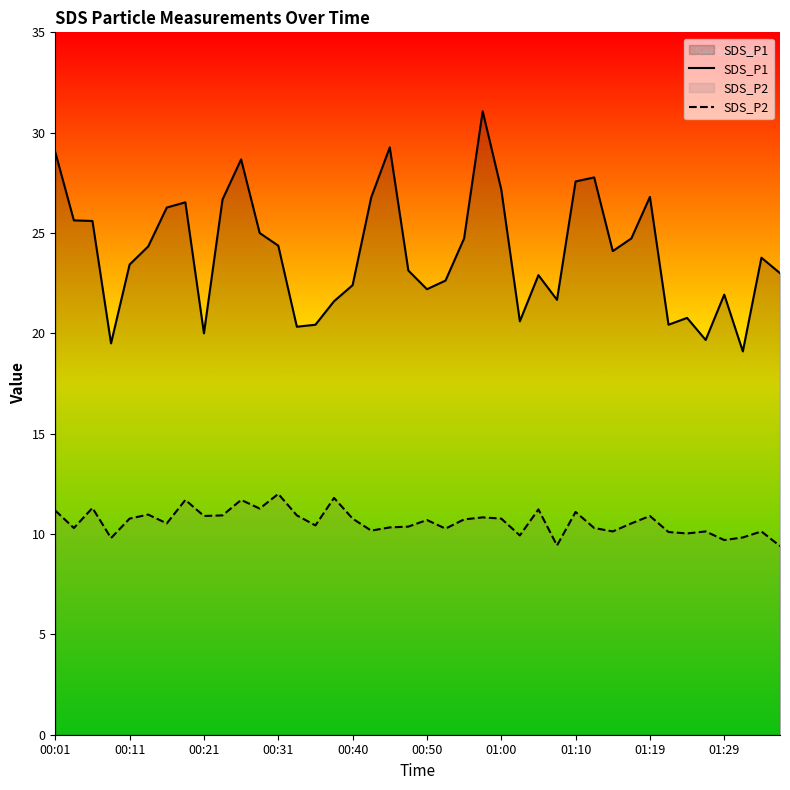

Is it true that SDS_P1 equals 12.7 at 39?

False